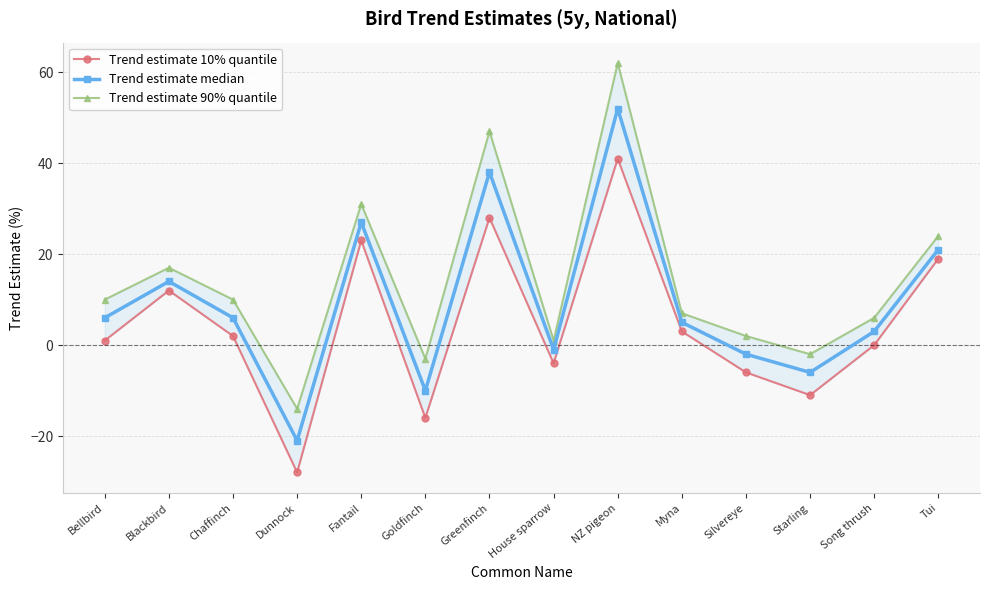

What is the minimum value shown in the chart?

-28